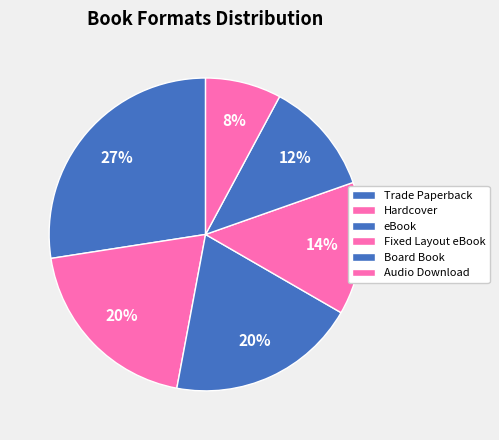

The Trade Paperback slice represents 34% of the pie. True or false?

False